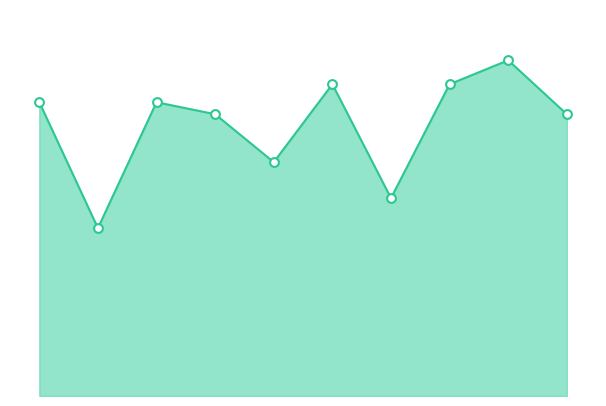

Which series has the largest Y range (max minus min)?

combined_line